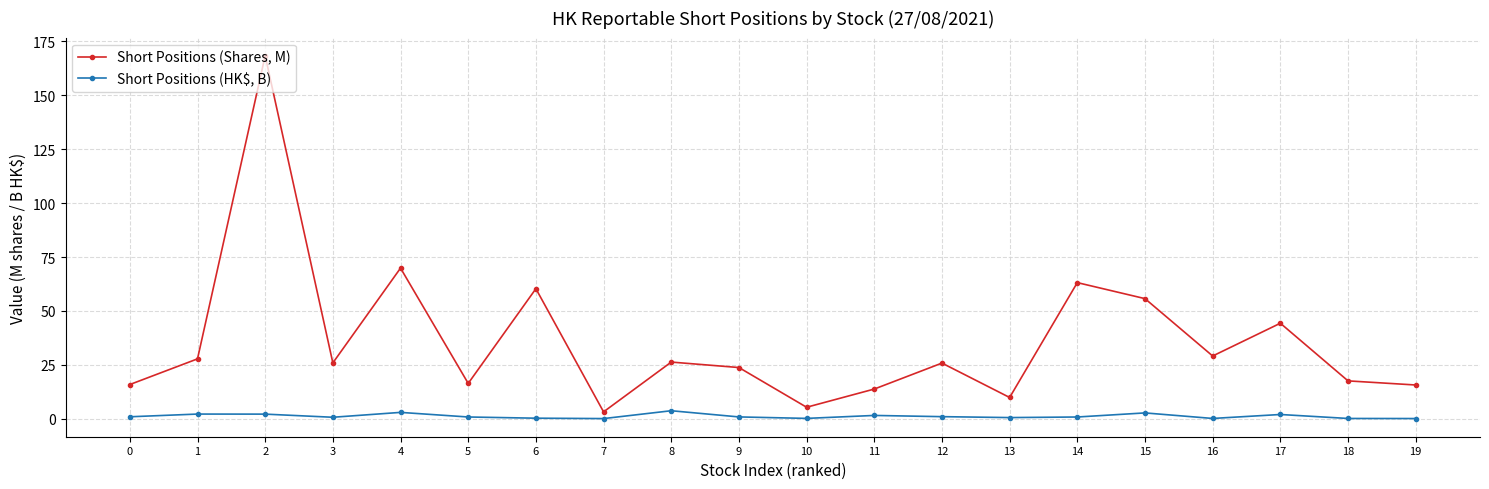

The value of Short Positions (Shares, M) at 3 is 25.9. True or false?

True